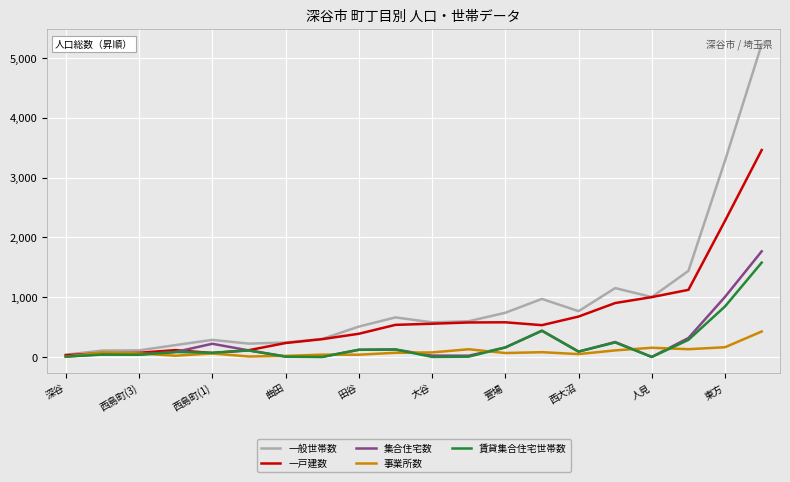

Which series has the largest range (max minus min)?

一般世帯数